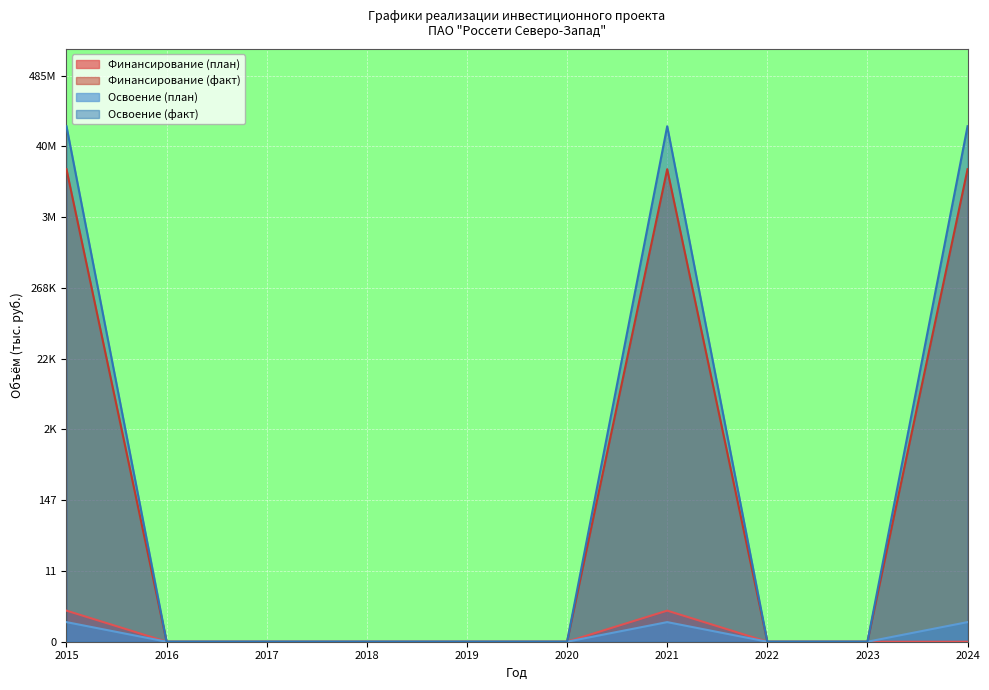

In Освоение (факт), how many points are higher than both neighbors (excluding endpoints)?

1